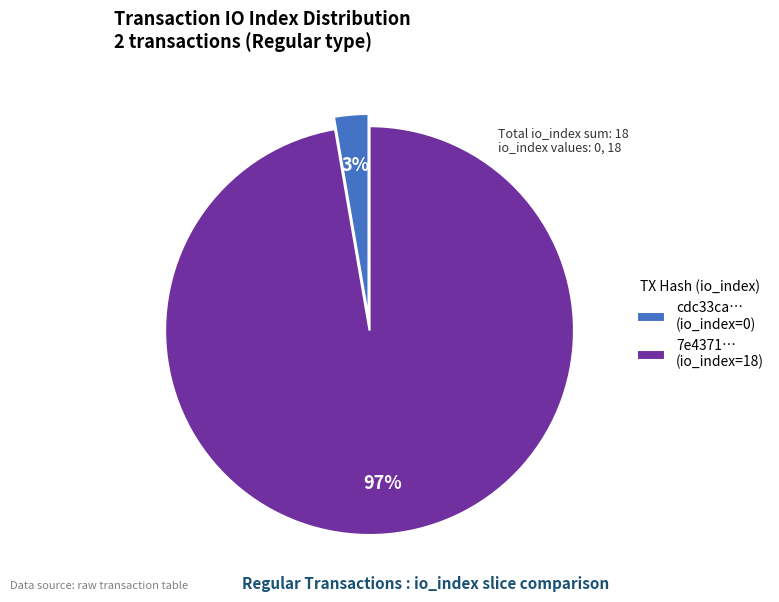

Rank the categories by value from lowest to highest.

cdc33ca… (io_index=0), 7e4371… (io_index=18)